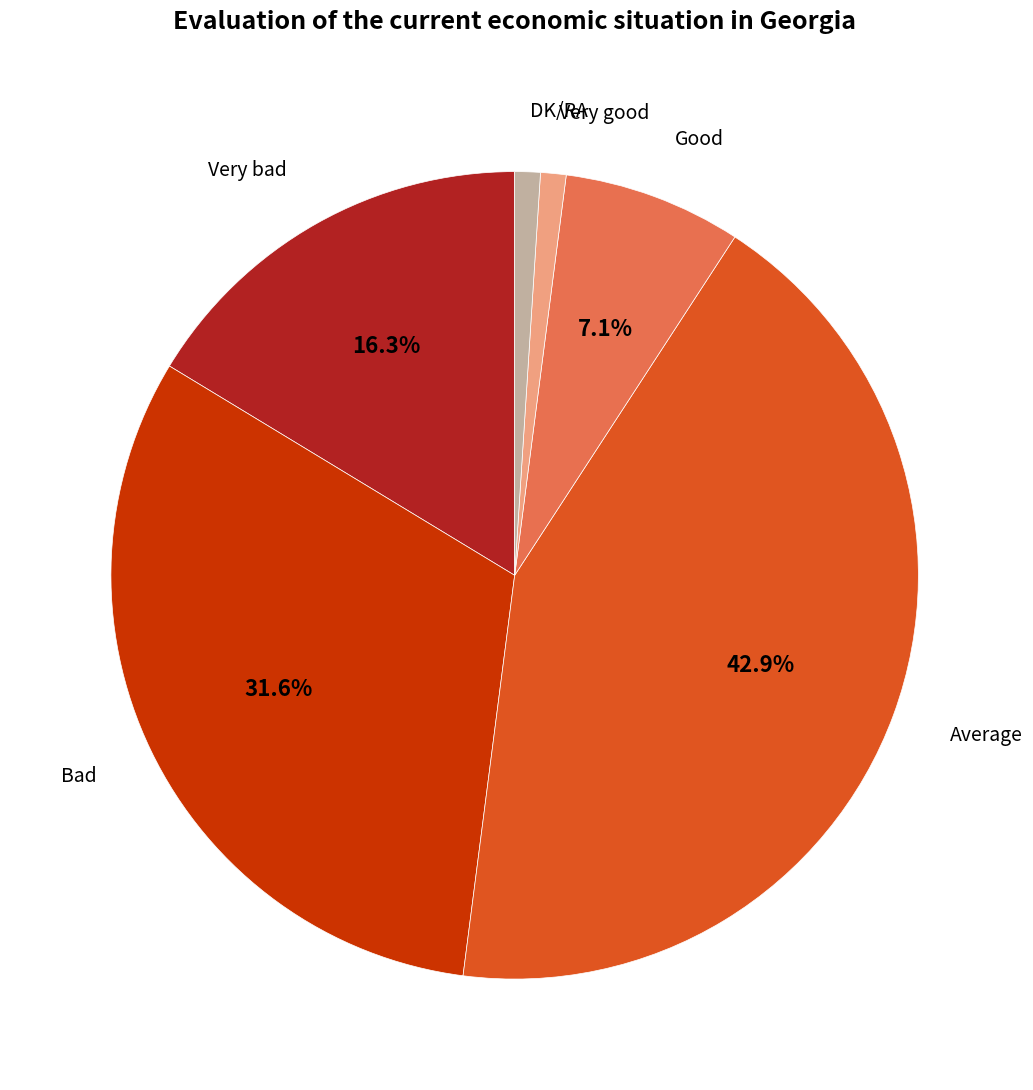

Is there a majority slice in this chart?

No